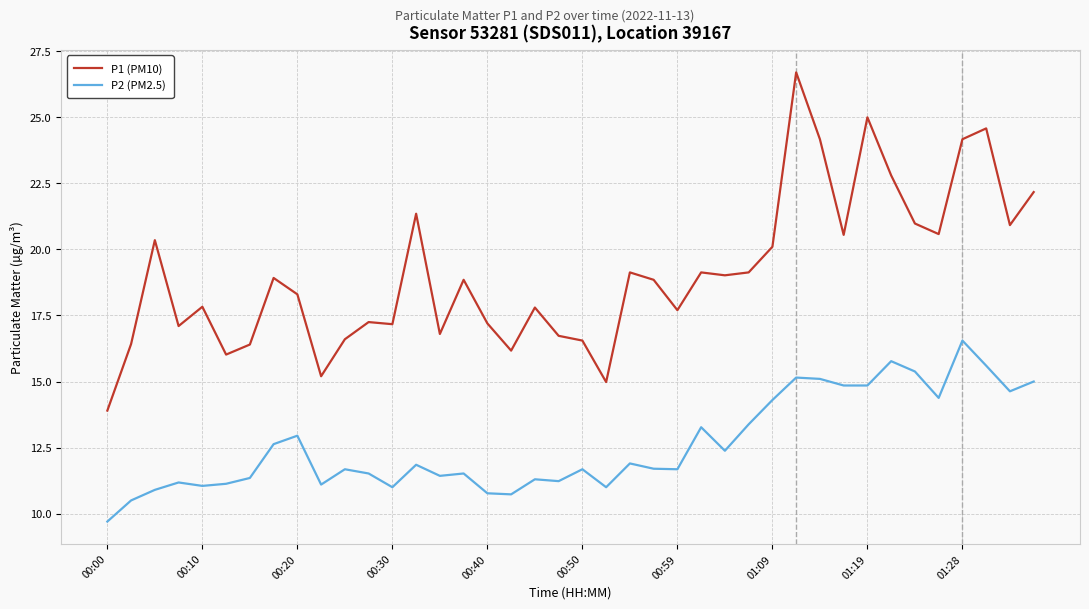

True or false: P1 (PM10) and P2 (PM2.5) cross at least once.

False